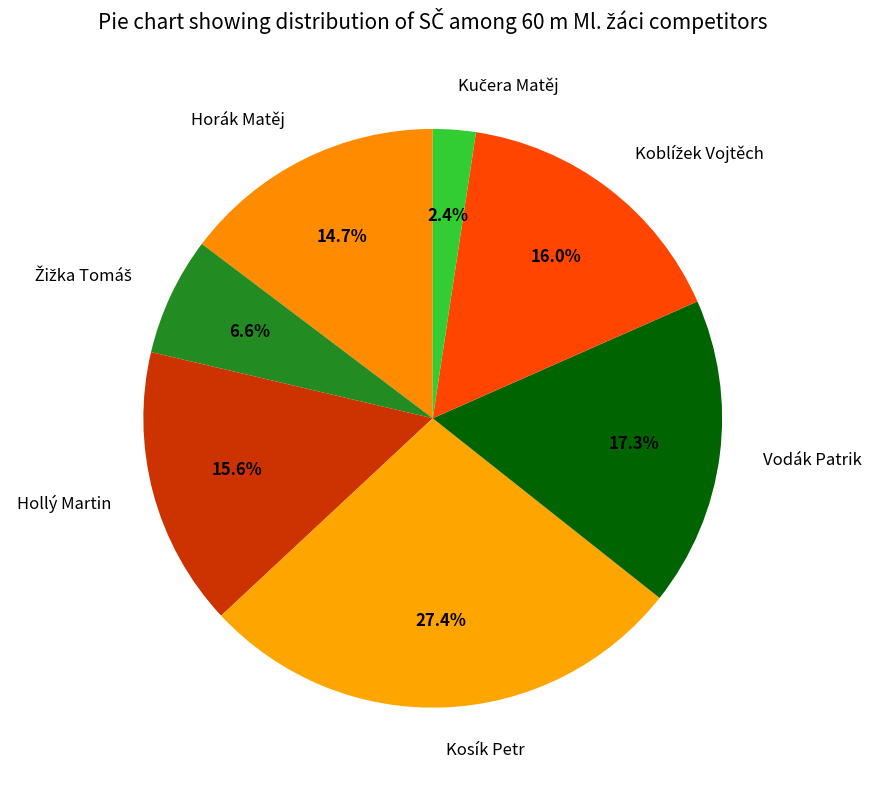

True or false: Horák Matěj accounts for 15% of the total.

True